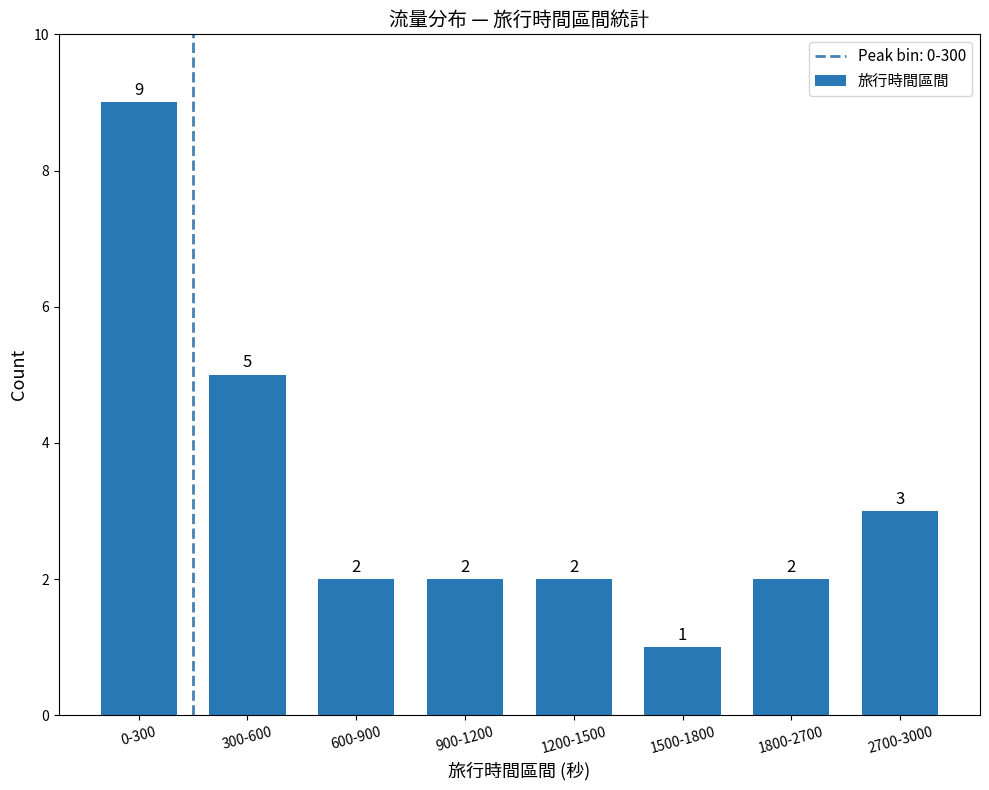

Is it true that the value at 0-300 is 9?

True